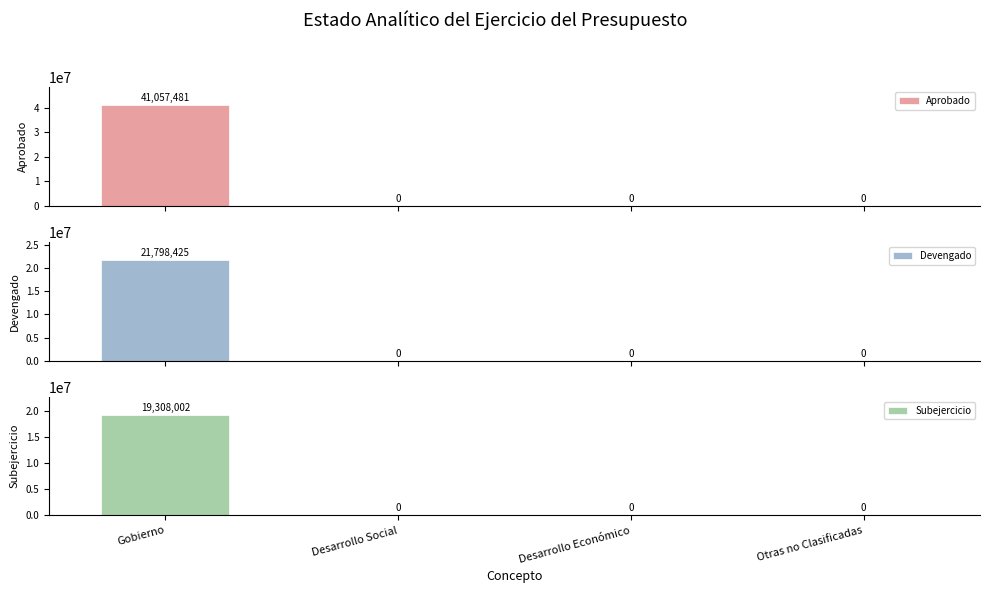

Count the number of categories in the chart.

4